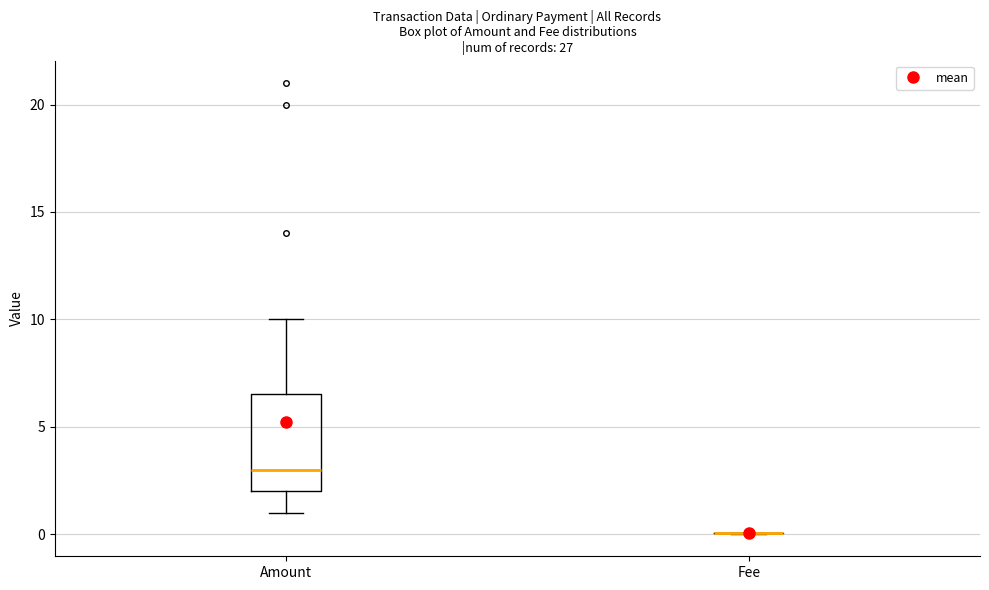

Reading left to right, read every box against the y-axis: the position of its median line, the range the box covers, and the ends of its whiskers. The values are not printed on the chart, so give them approximately, as read against the axis.

Amount: median 3.0, box 2.0 to 6.5, whiskers 1.0 to 10.0
Fee: box collapsed to a line at 0.0, whiskers 0.0 to 0.0